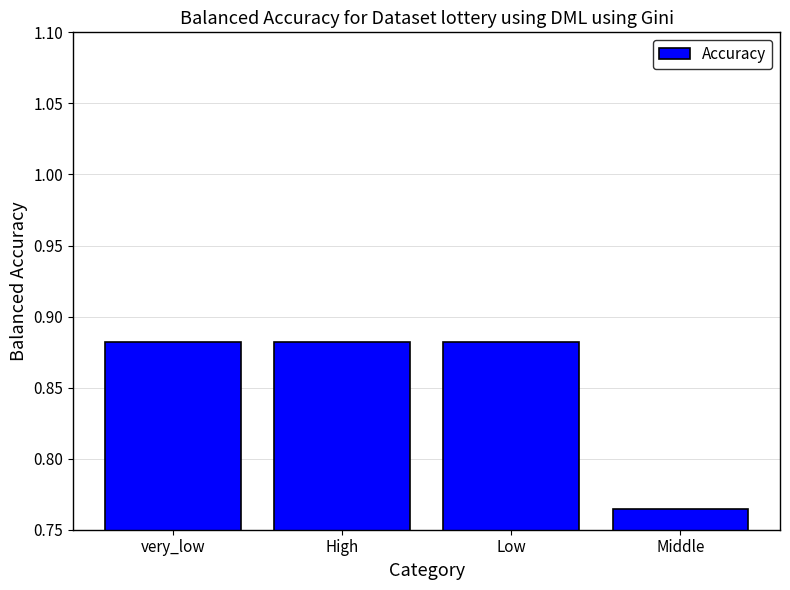

At which category does the chart reach its minimum across all series?

Middle